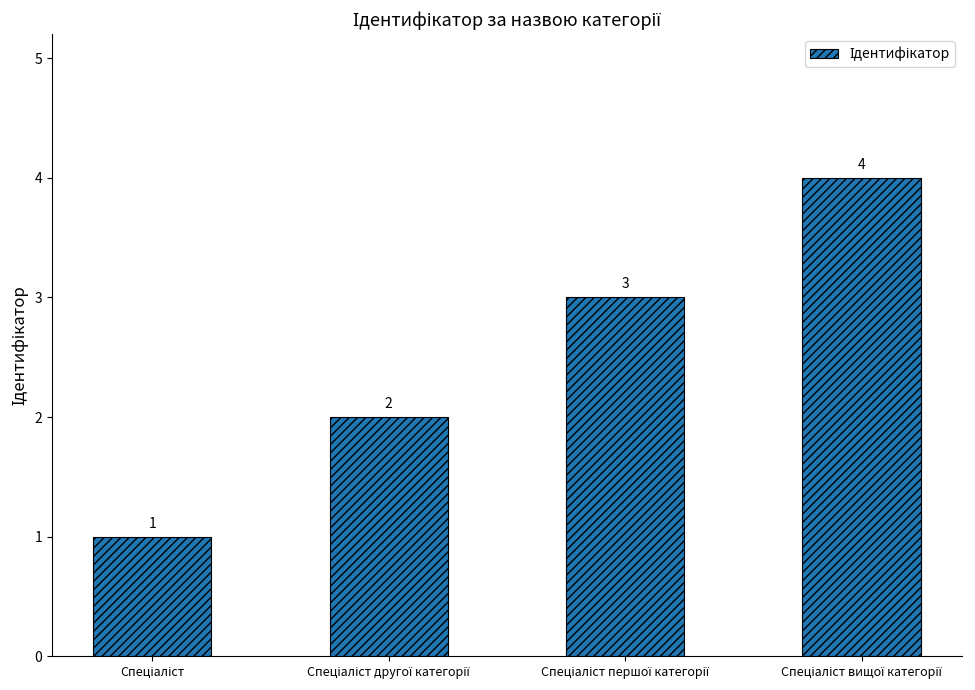

What is the sum of all values?

10